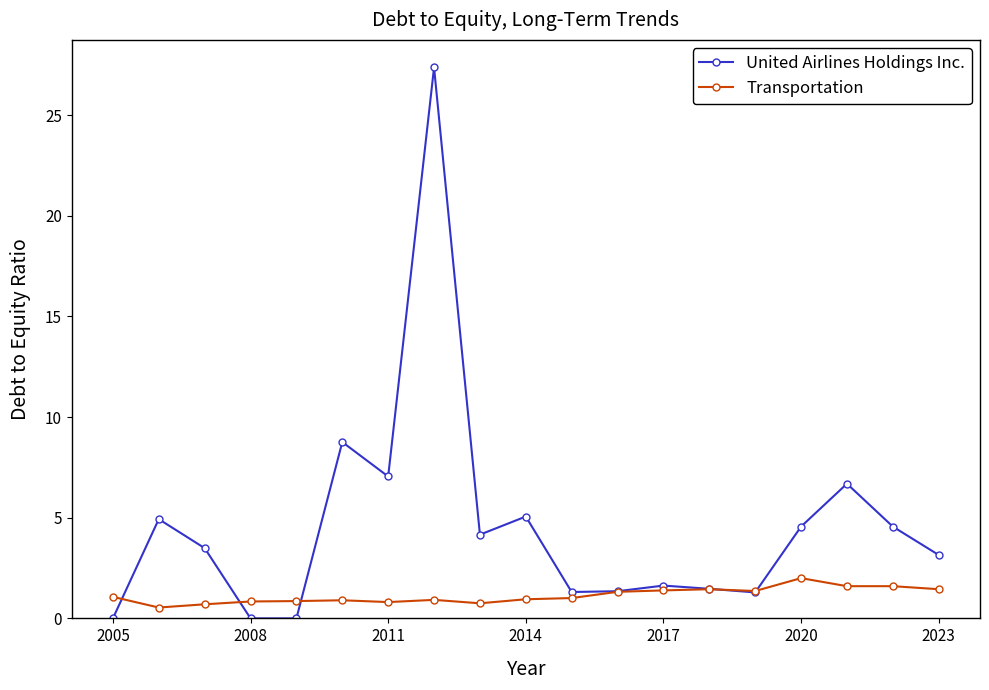

What are all the series names shown in the legend?

United Airlines Holdings Inc., Transportation